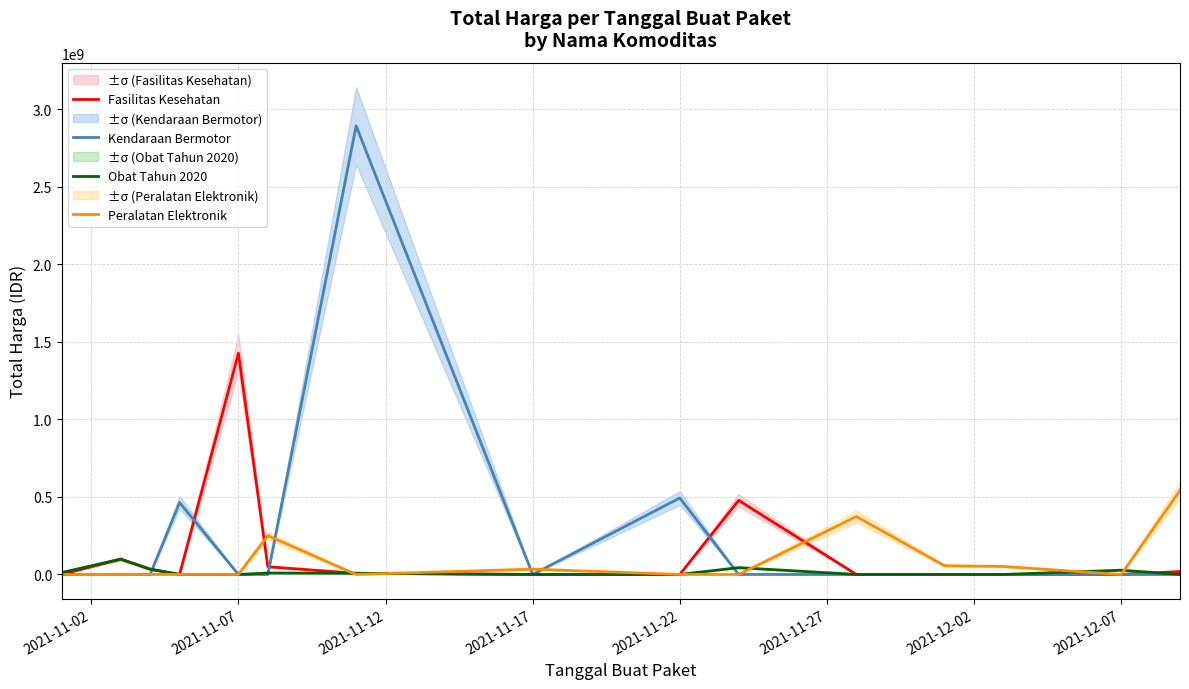

How many values in Kendaraan Bermotor are above zero?

3